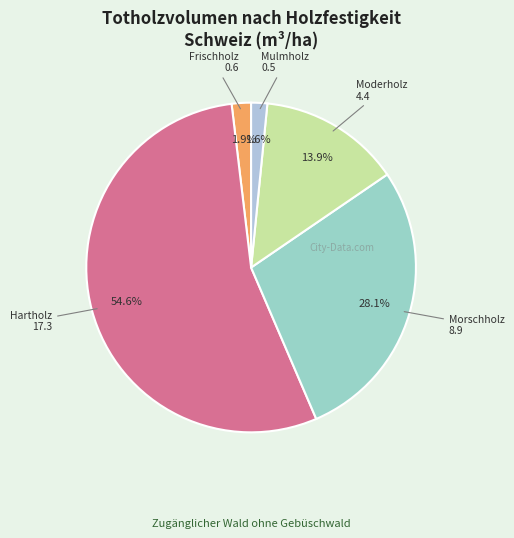

Combined, what portion of the pie is Moderholz and Mulmholz?

15.5%